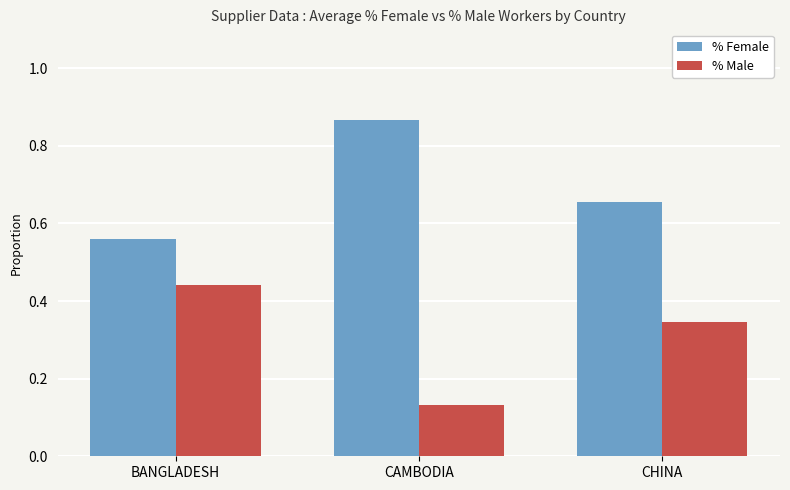

Is the value of % Female at CHINA greater than the value of % Male at CAMBODIA?

Yes